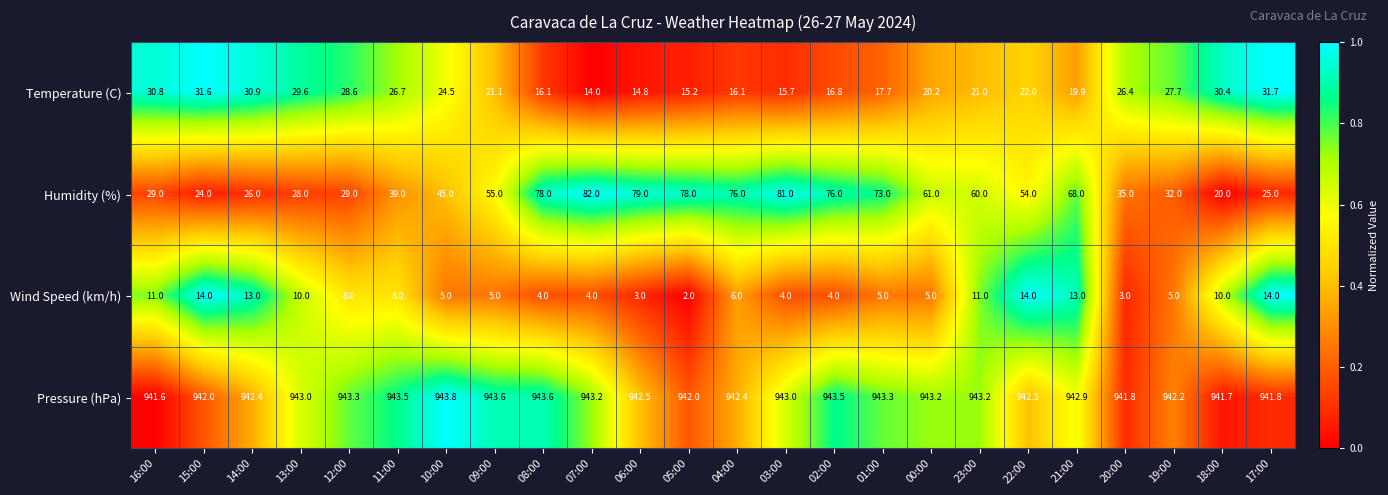

Which category has the highest value in the Temperature (C) series?

17:00